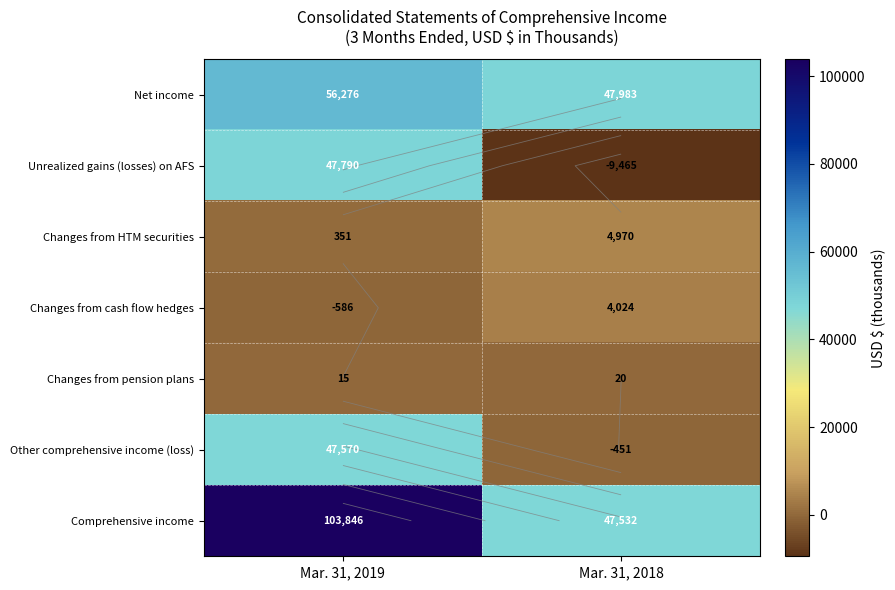

Count the Changes from cash flow hedges values in the range -586 to 4024.

2